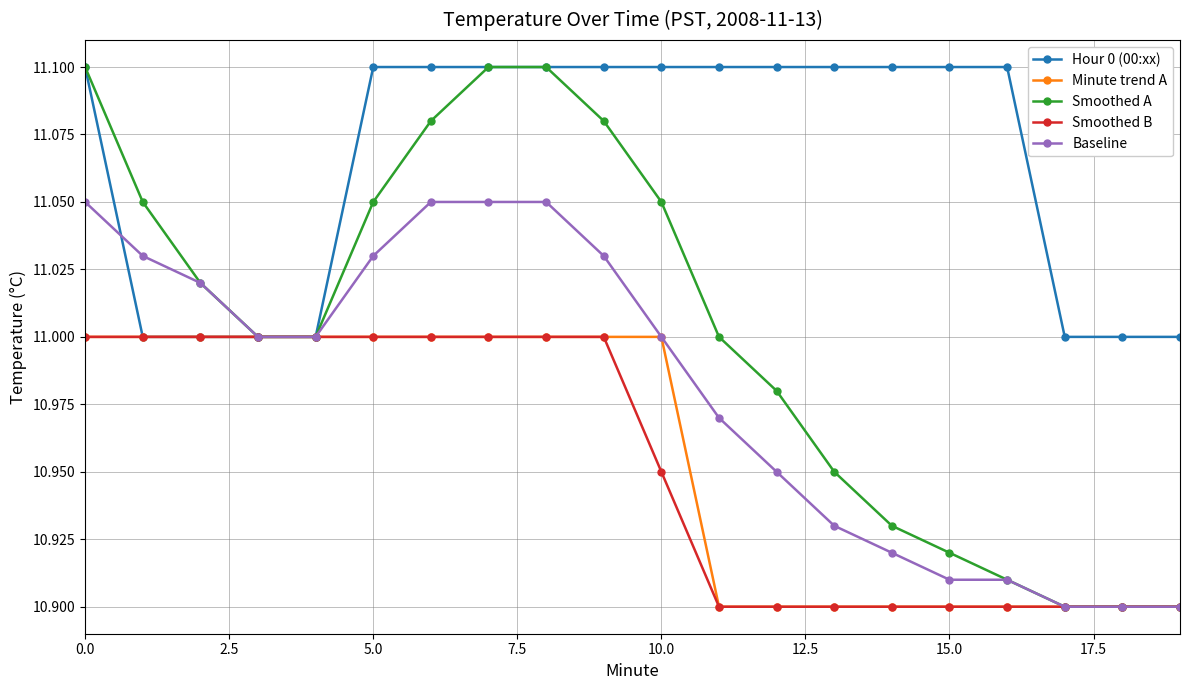

At how many categories does at least one series exceed 10?

20